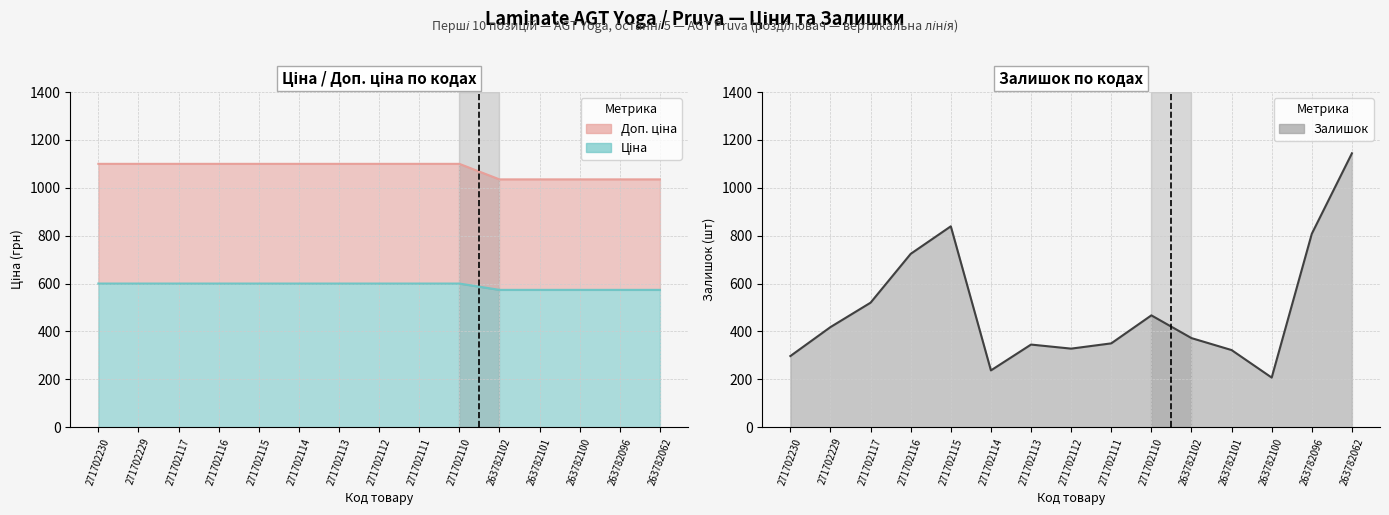

At which category is the sum across all series the highest?

263782062